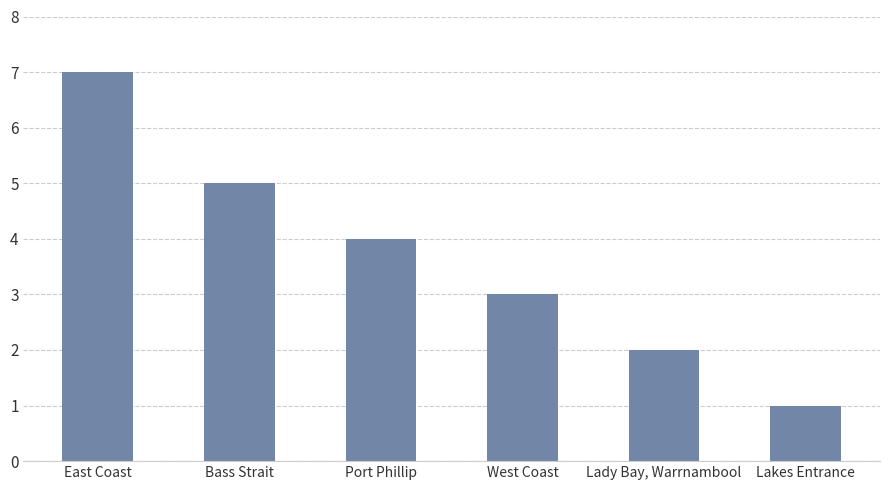

What position from the right is Lady Bay, Warrnambool?

2